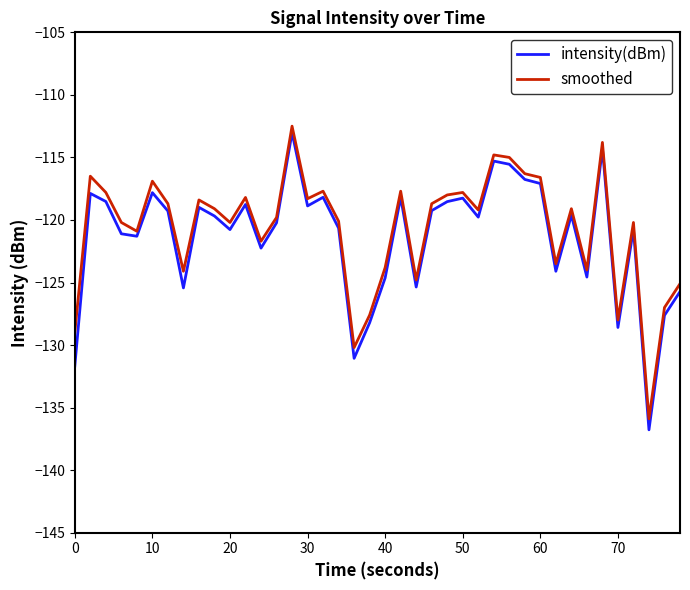

What is the smallest value displayed?

-136.8